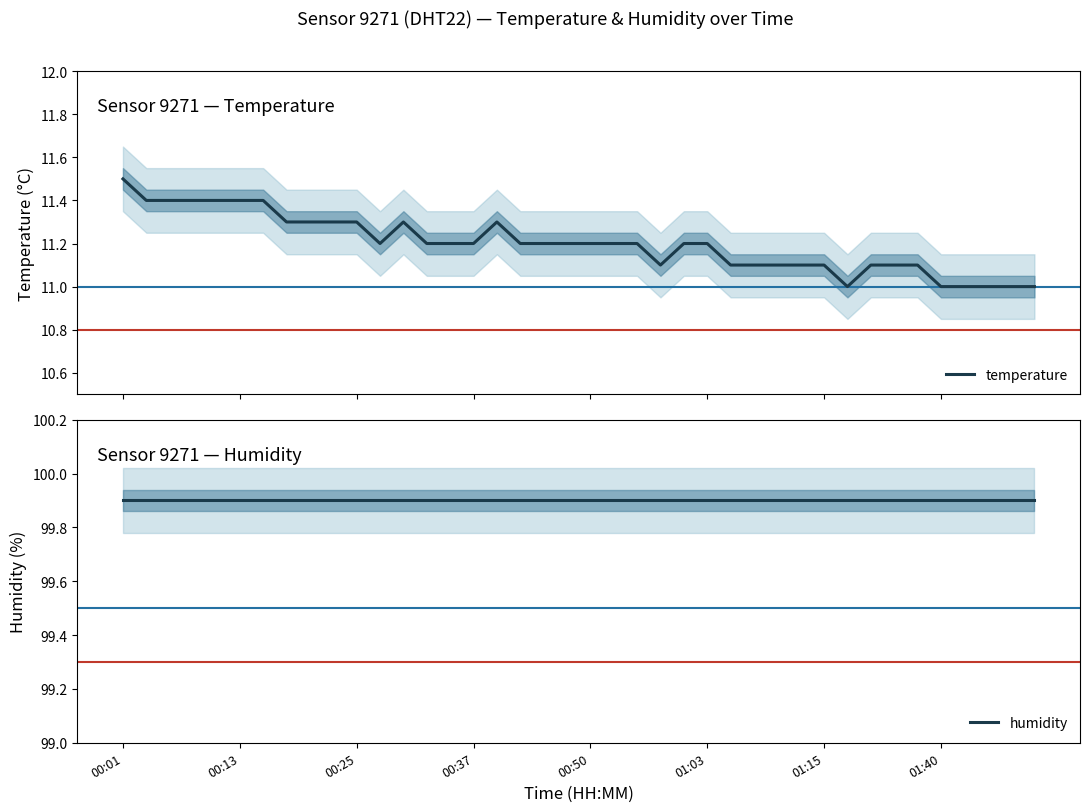

Count the number of data series in this chart.

2